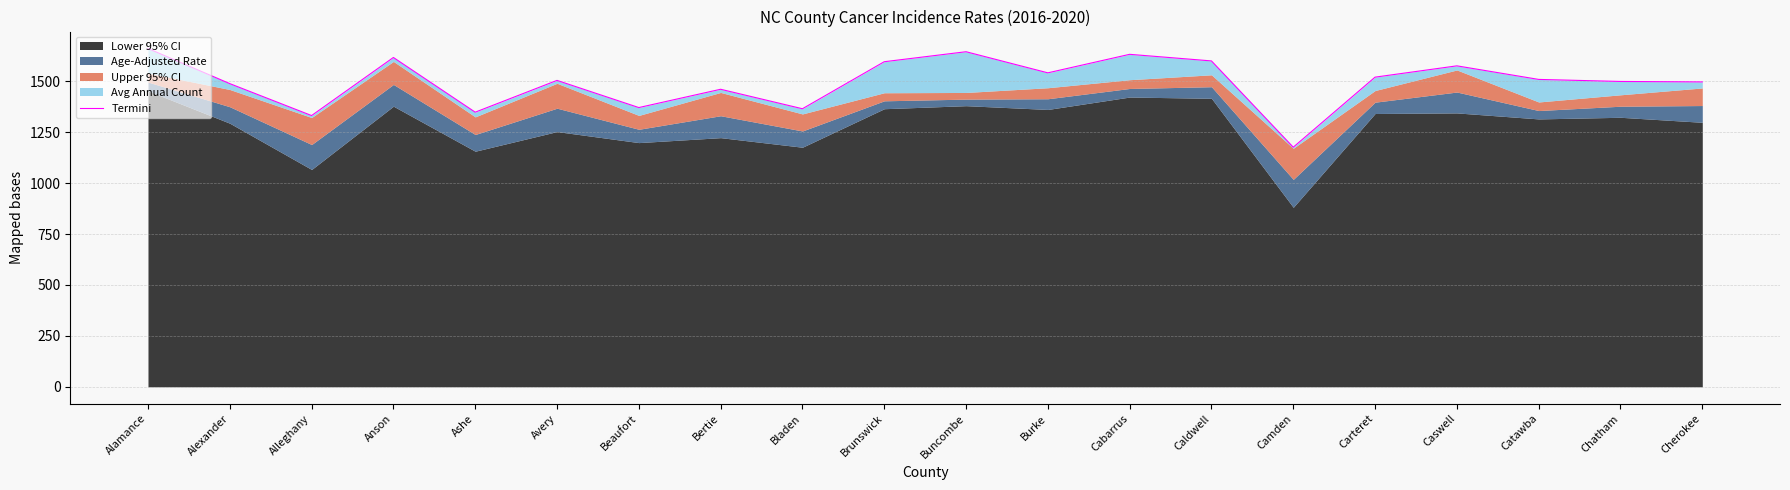

Which has a higher value, Caldwell or Cherokee?

Caldwell